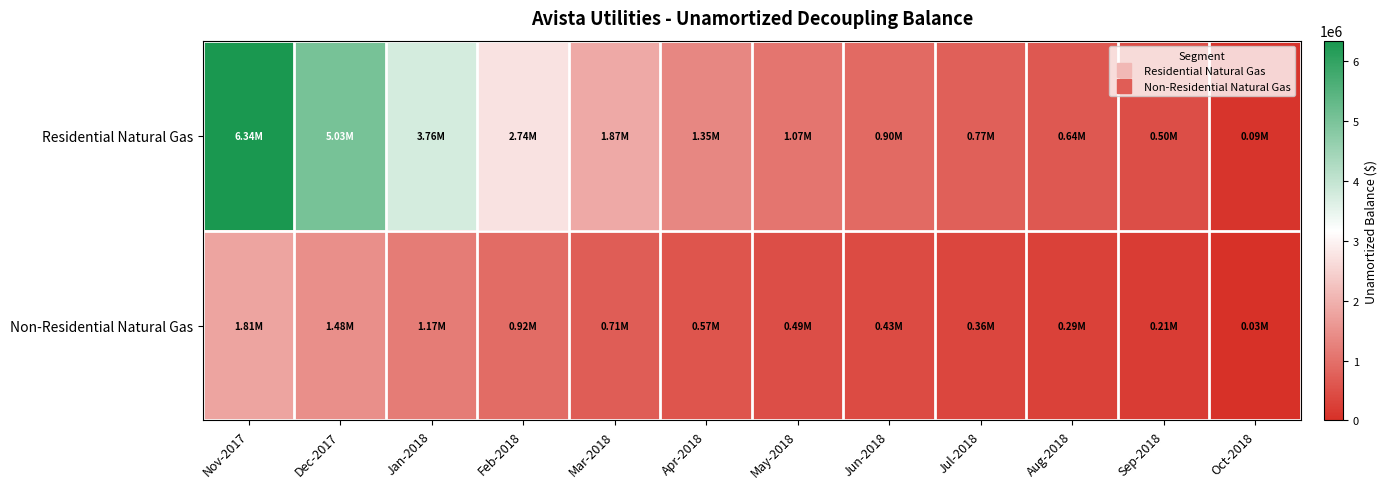

Between Dec-2017 and Apr-2018, which series saw the biggest shift?

Residential Natural Gas